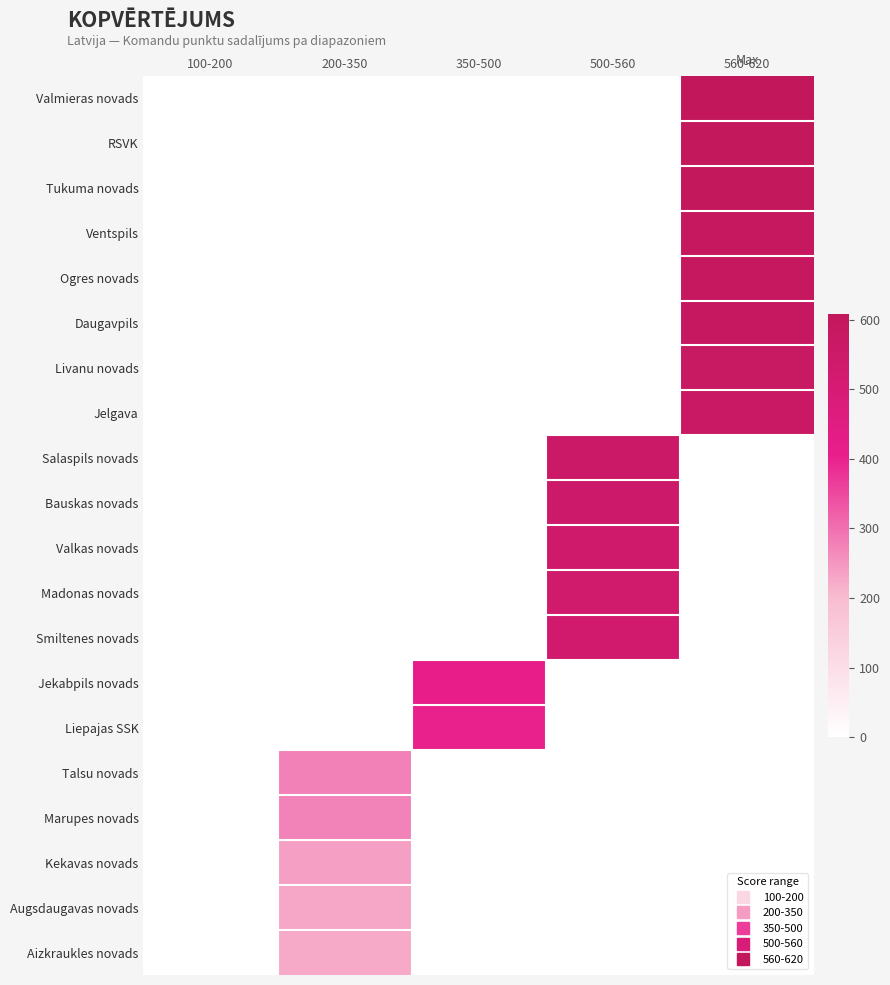

Rank the series by their maximum value, from lowest to highest.

Aizkraukles novads, Augsdaugavas novads, Kekavas novads, Marupes novads, Talsu novads, Liepajas SSK, Jekabpils novads, Smiltenes novads, Madonas novads, Valkas novads, Bauskas novads, Salaspils novads, Jelgava, Livanu novads, Daugavpils, Ogres novads, Ventspils, RSVK, Tukuma novads, Valmieras novads